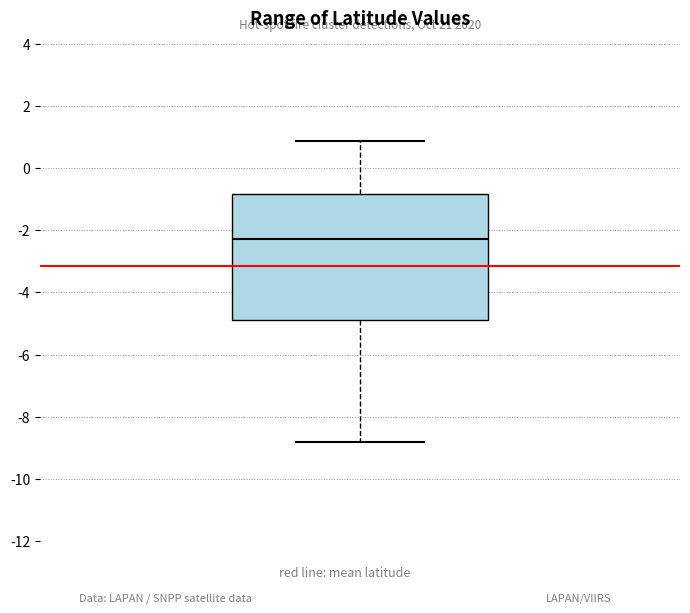

Transcribe this box plot: give where the median line is, the range the box spans, and where the two whiskers end, as read against the y-axis. The values are not printed on the chart, so give them approximately, as read against the axis.

median -2.2, box -5.0 to -0.8, whiskers -8.8 to 0.8